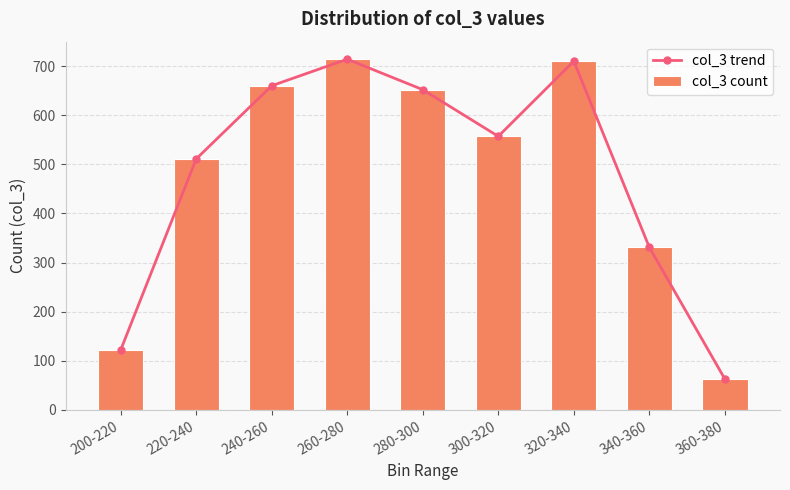

At how many categories does at least one series exceed 93?

8